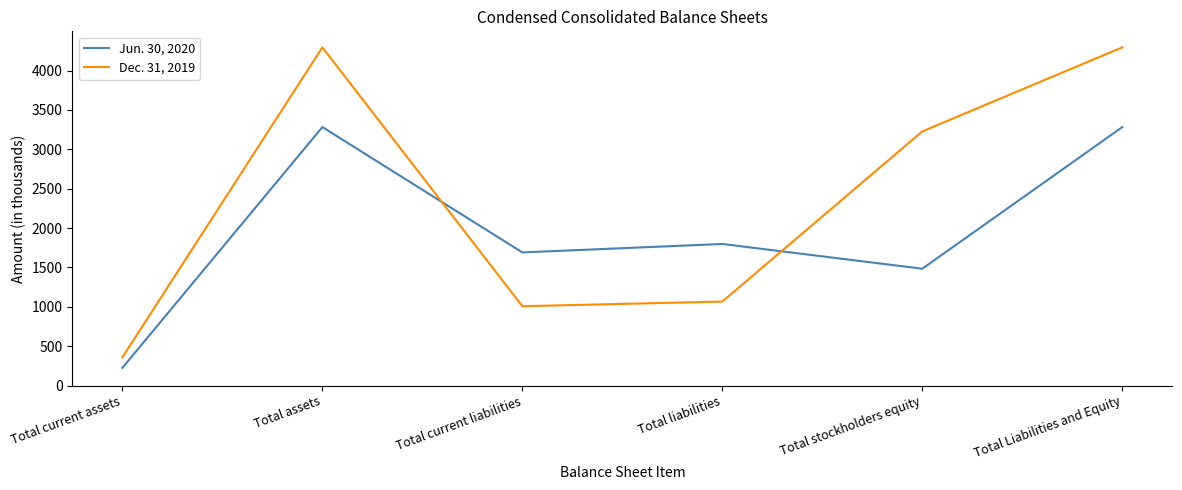

Reading right to left, extract all data points from this chart.

Jun. 30, 2020: Total Liabilities and Equity=3282	Total stockholders equity=1484	Total liabilities=1798	Total current liabilities=1691	Total assets=3282	Total current assets=226
Dec. 31, 2019: Total Liabilities and Equity=4294	Total stockholders equity=3227	Total liabilities=1067	Total current liabilities=1008	Total assets=4294	Total current assets=359